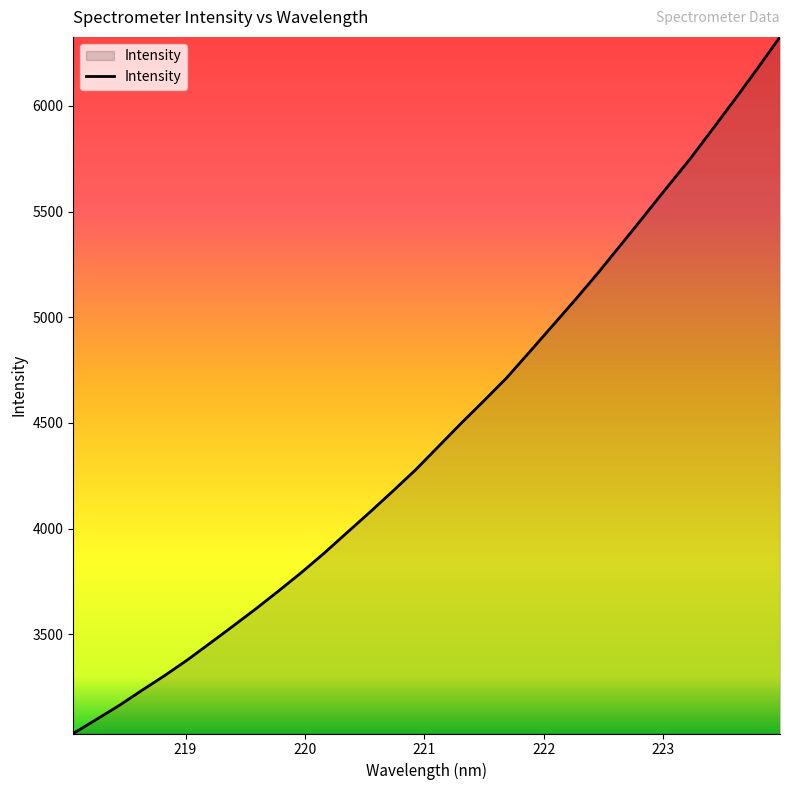

What is the difference between the maximum and minimum values?

3296.1